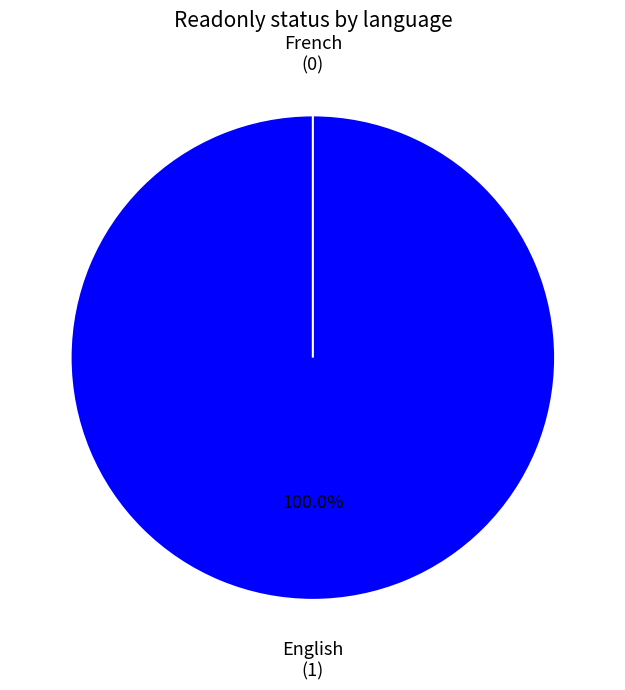

What is the change in value from English to French?

-1